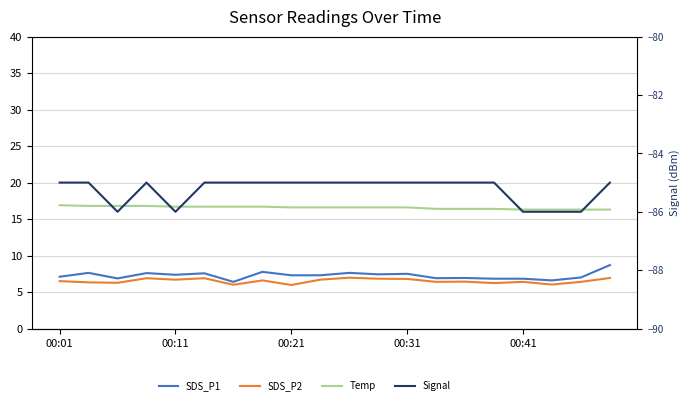

What is the label of the 20th point from the right?

00:01